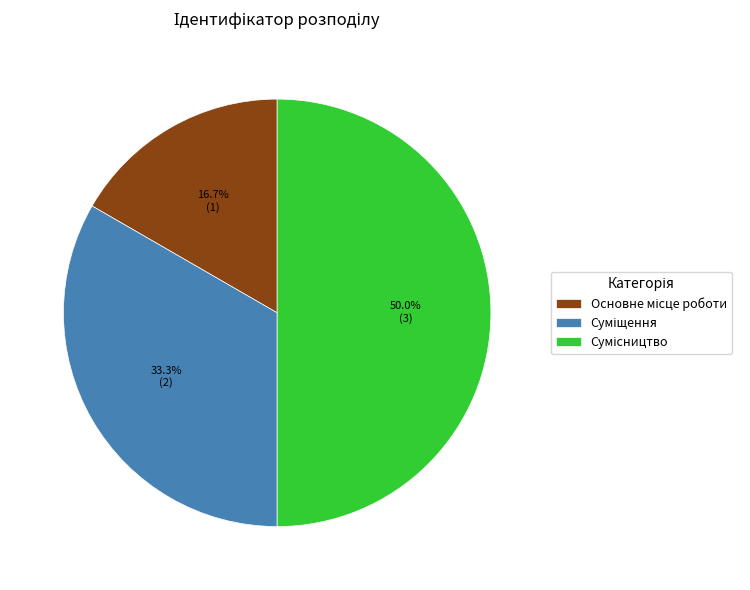

The Сумісництво slice represents 50% of the pie. True or false?

True